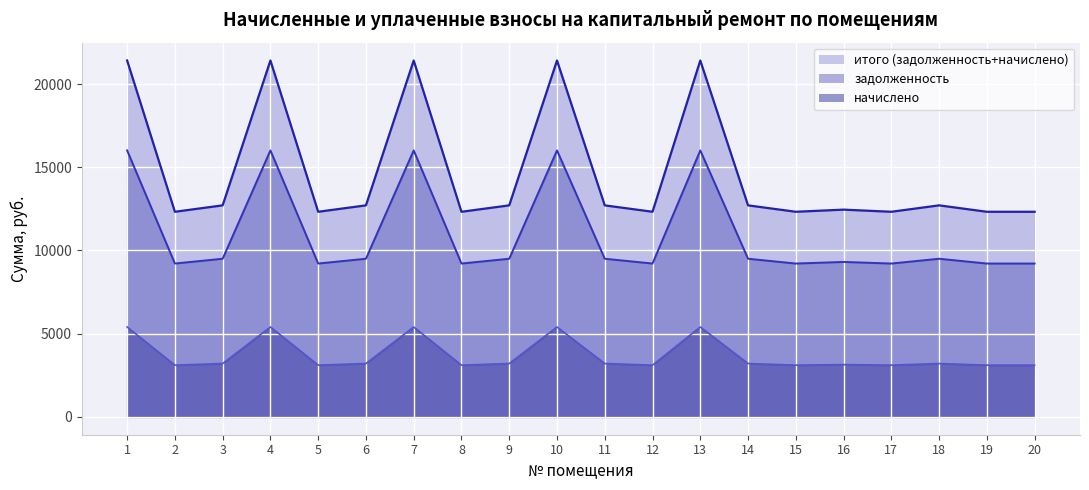

What is the lowest value of the итого (задолженность+начислено) series?

12326.4